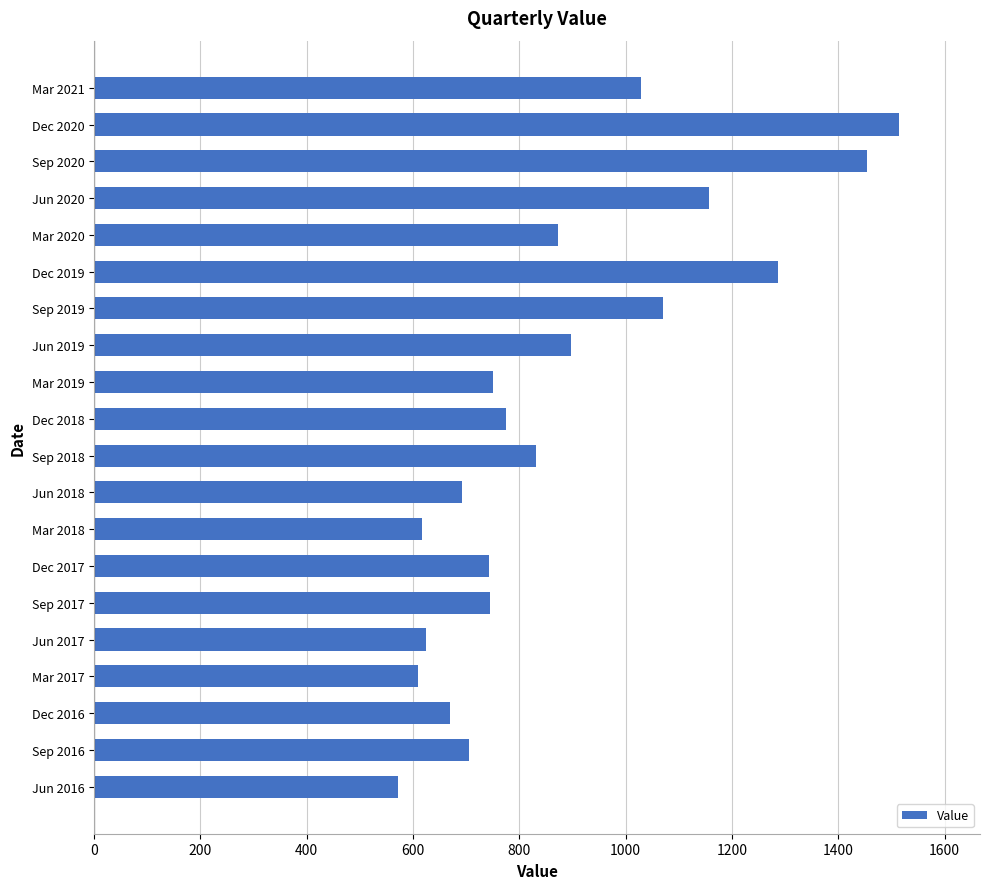

Which label corresponds to the smallest value in the chart?

Jun 2016